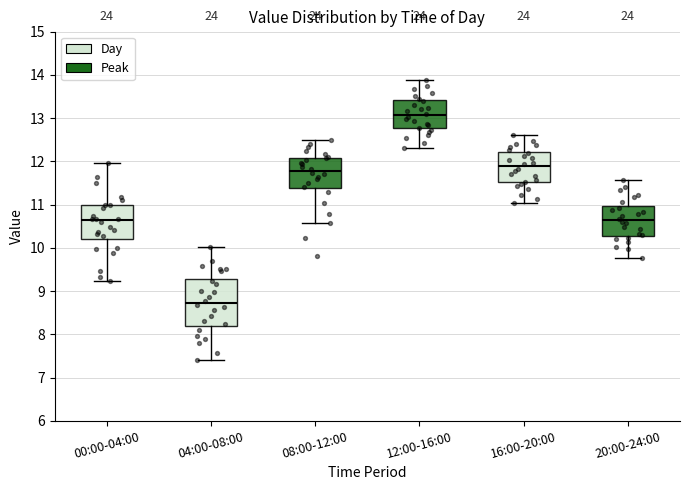

Reading left to right, transcribe this box plot: for each box, give where its median line is, the range the box spans, and where its two whiskers end, as read against the y-axis. The values are not printed on the chart, so give them approximately, as read against the axis.

00:00-04:00: median 10.6, box 10.2 to 11.0, whiskers 9.2 to 12.0
04:00-08:00: median 8.7, box 8.2 to 9.3, whiskers 7.4 to 10.0
08:00-12:00: median 11.8, box 11.4 to 12.1, whiskers 10.6 to 12.5
12:00-16:00: median 13.1, box 12.8 to 13.4, whiskers 12.3 to 13.9
16:00-20:00: median 11.9, box 11.5 to 12.2, whiskers 11.0 to 12.6
20:00-24:00: median 10.6, box 10.3 to 11.0, whiskers 9.8 to 11.6